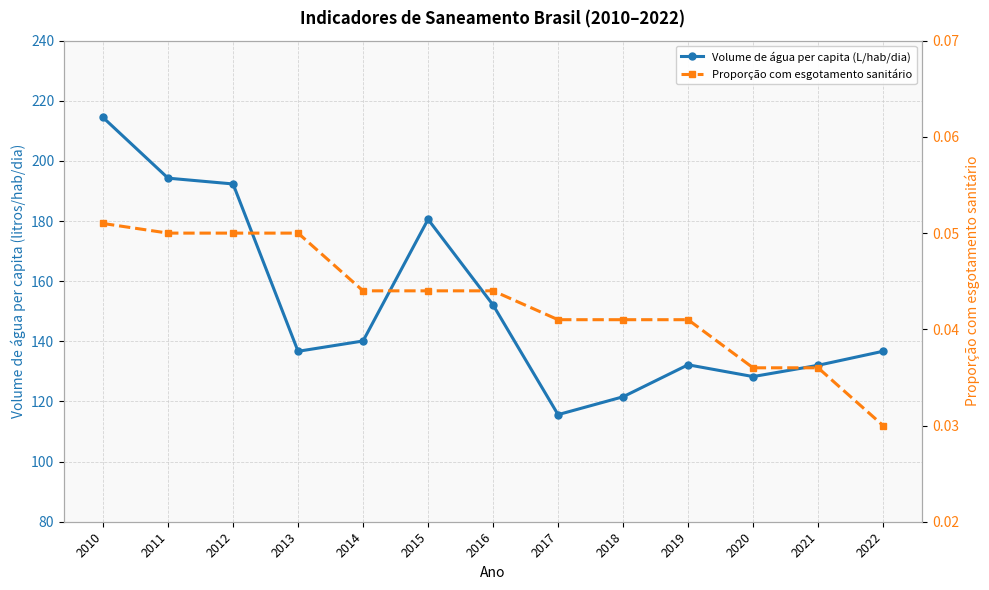

Rank the series at 2012 from highest to lowest value.

Volume de água consumida per capita (litros/hab/dia), Parcela da população total que mora em área com esgotamento sanitário (col_2)